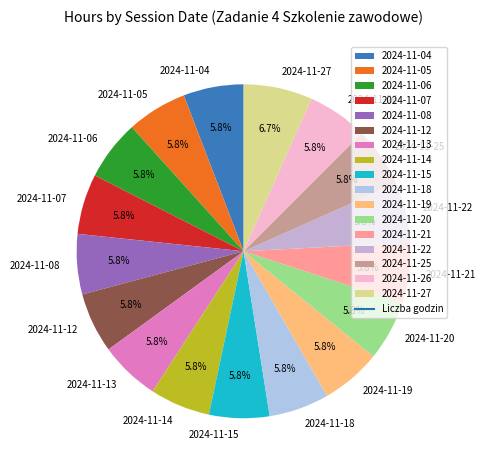

To the nearest percent, what percentage of the pie is 2024-11-26?

6%